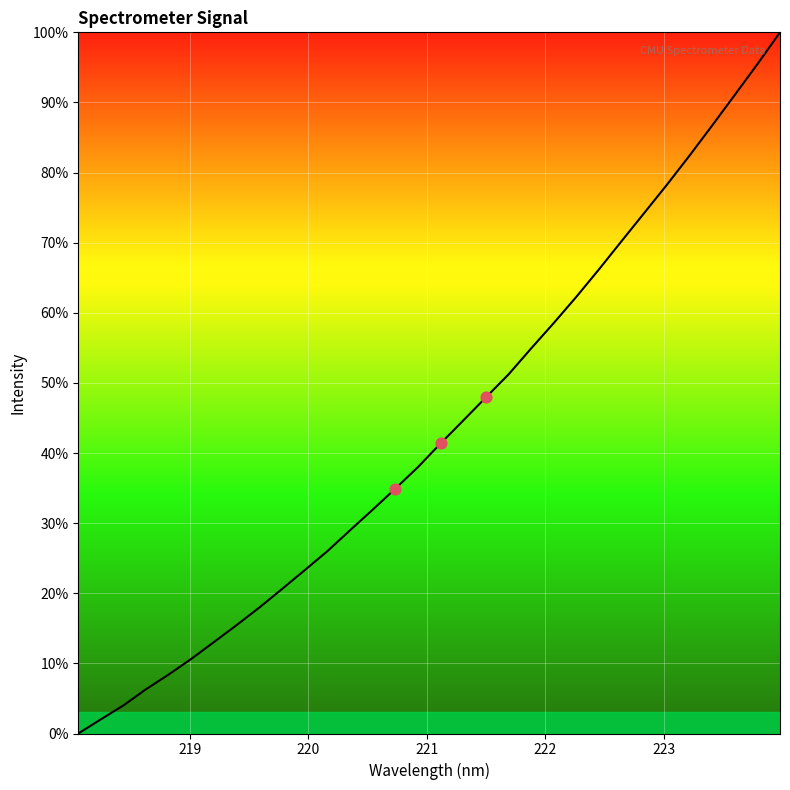

What is the difference between the maximum and minimum values?

100.0